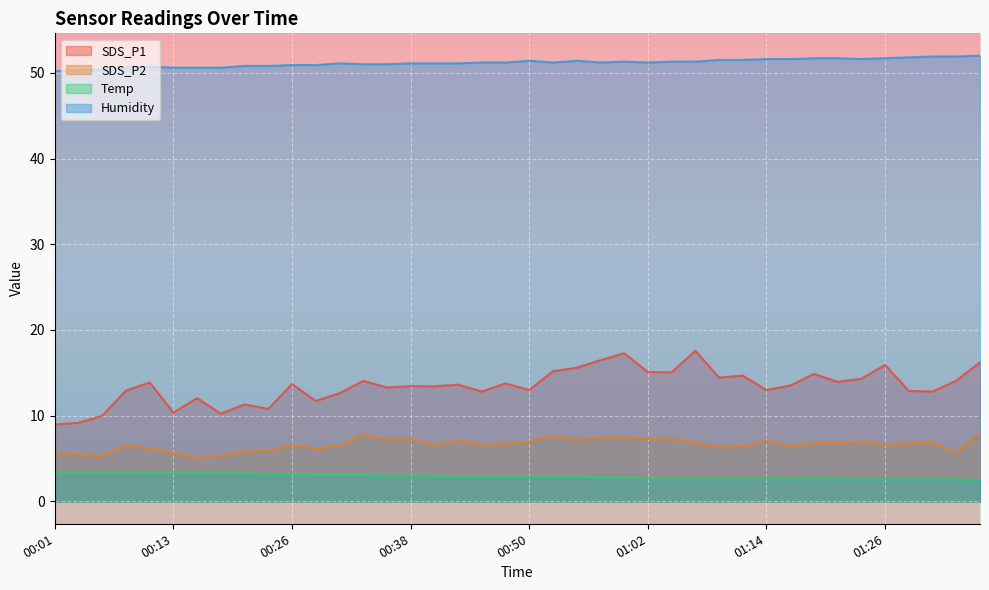

What is the sum of all Humidity values?

2047.0